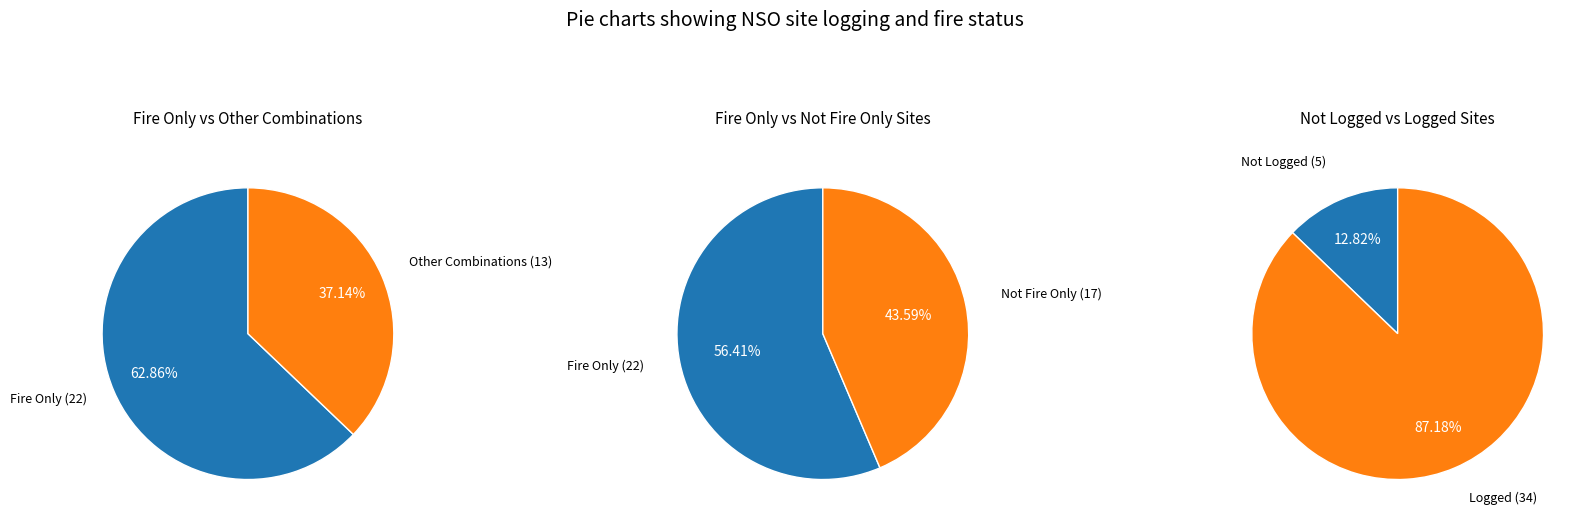

What is the difference between the highest and lowest values at 14?

1